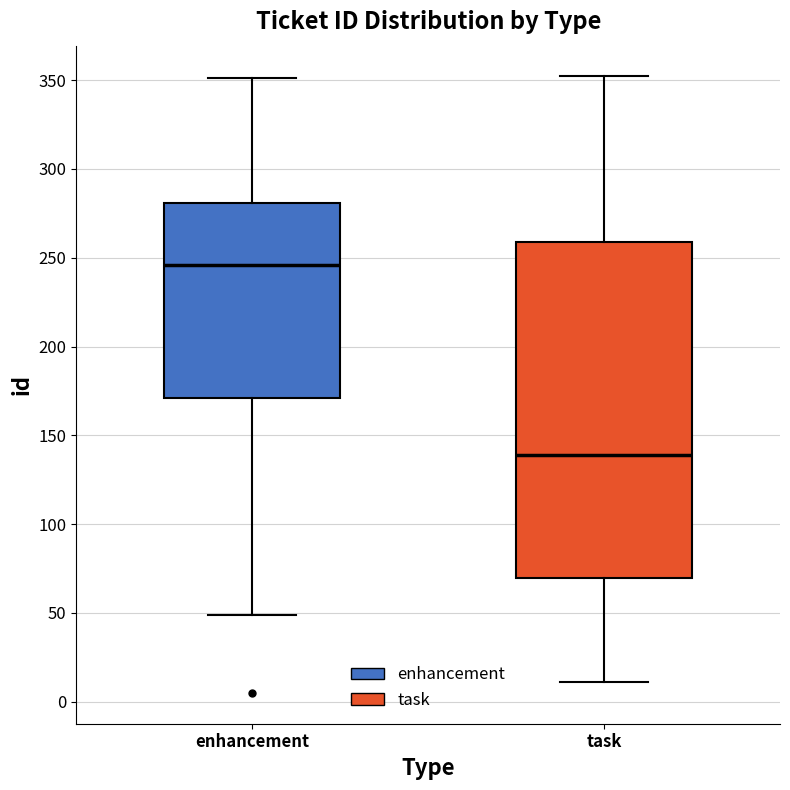

Reading left to right, read every box against the y-axis: the position of its median line, the range the box covers, and the ends of its whiskers. The values are not printed on the chart, so give them approximately, as read against the axis.

enhancement: median 245, box 170 to 280, whiskers 50 to 350
task: median 140, box 70 to 260, whiskers 10 to 350